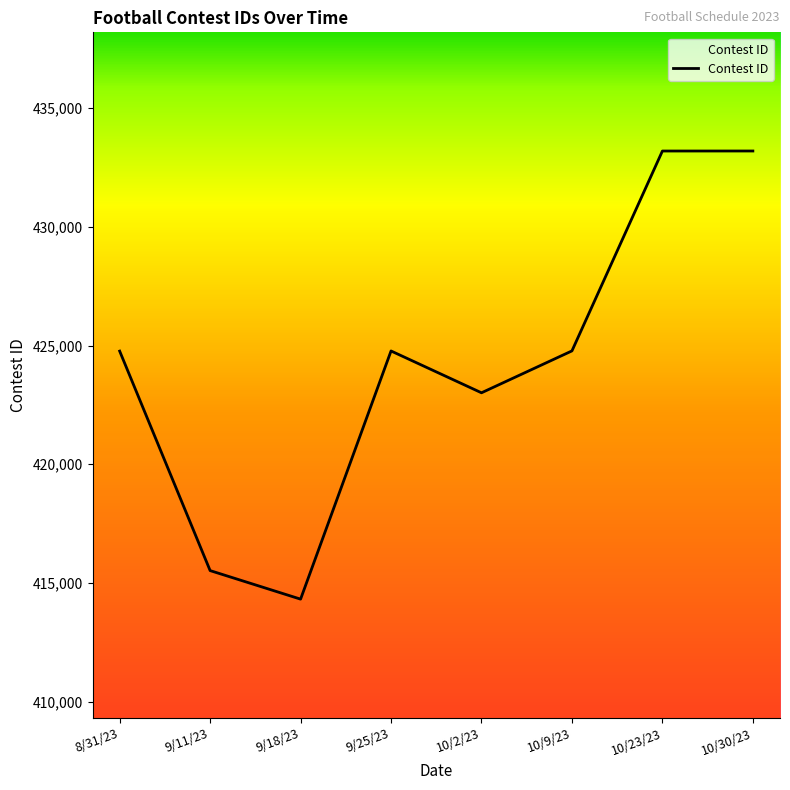

What is the smallest value displayed?

414315